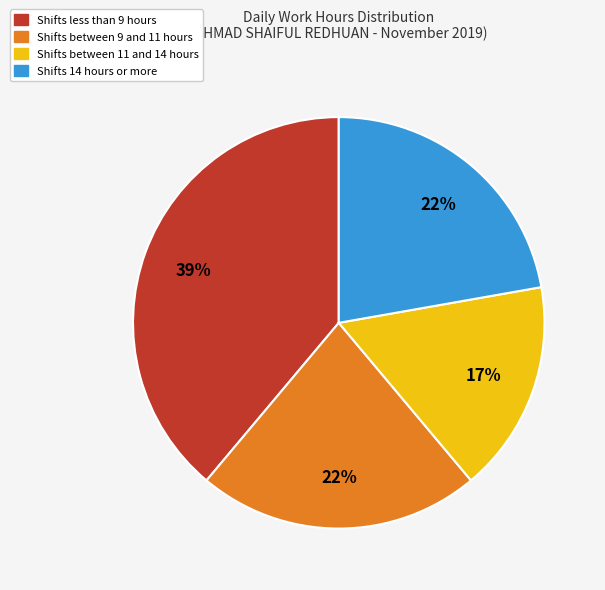

To the nearest percent, what percentage of the pie is Shifts between 9 and 11 hours?

22%